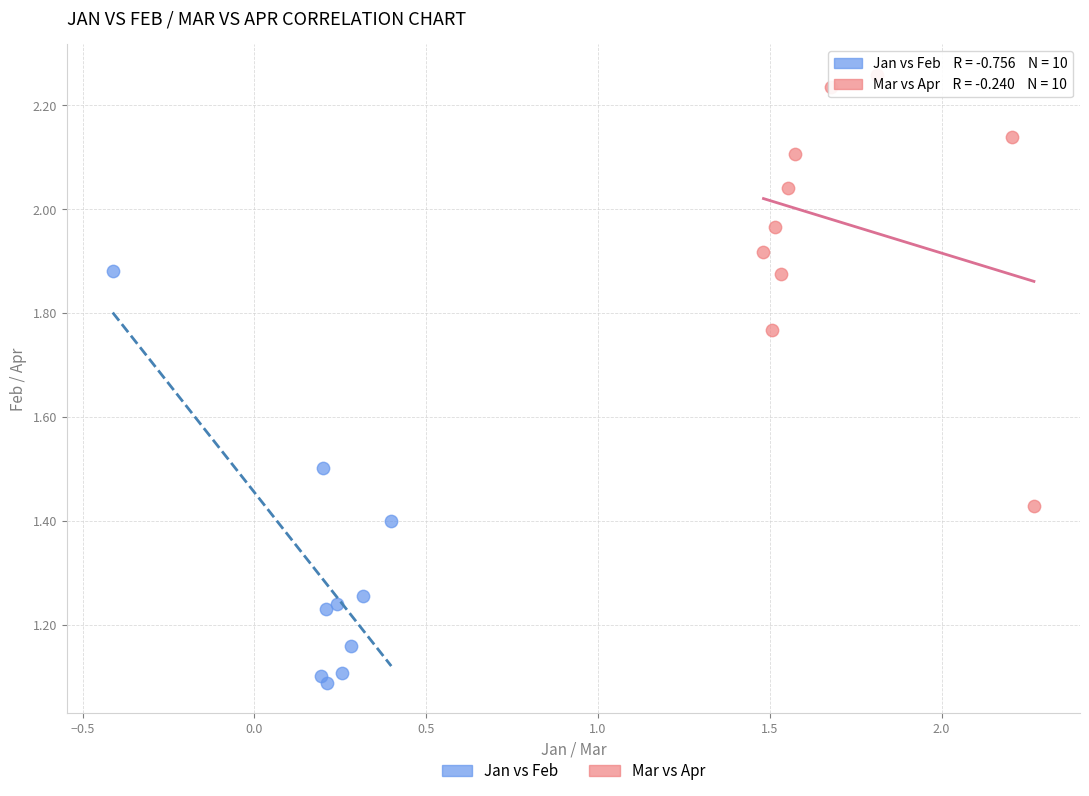

Which series reaches the minimum Y coordinate?

Jan vs Feb